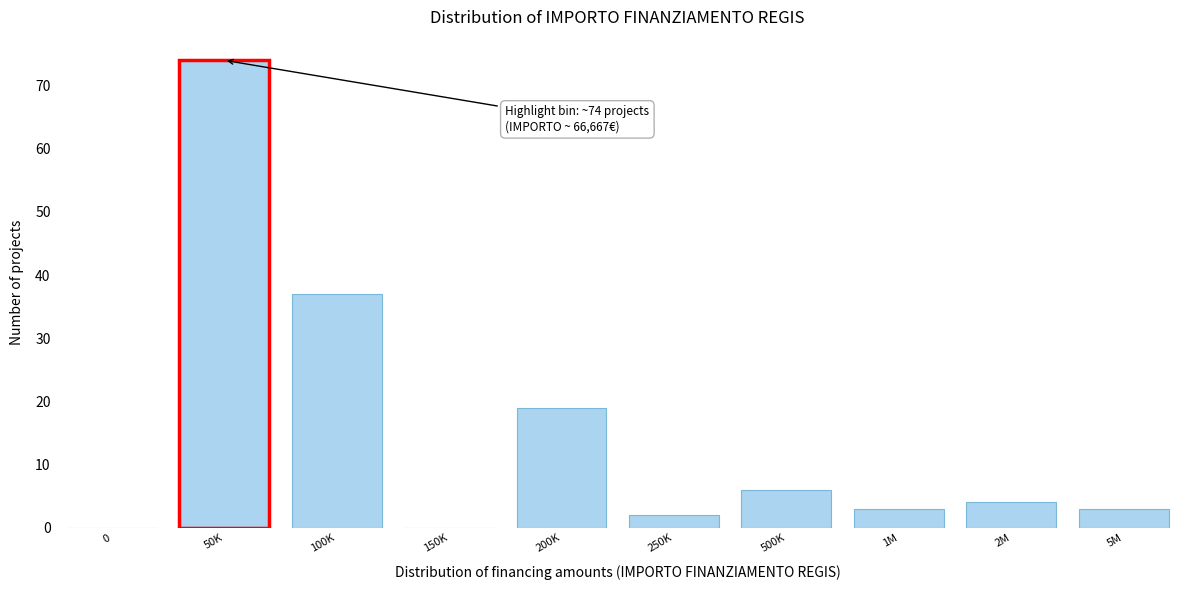

Reading left to right, list all the values displayed in this chart.

0=0	50K=74	100K=37	150K=0	200K=19	250K=2	500K=6	1M=3	2M=4	5M=3